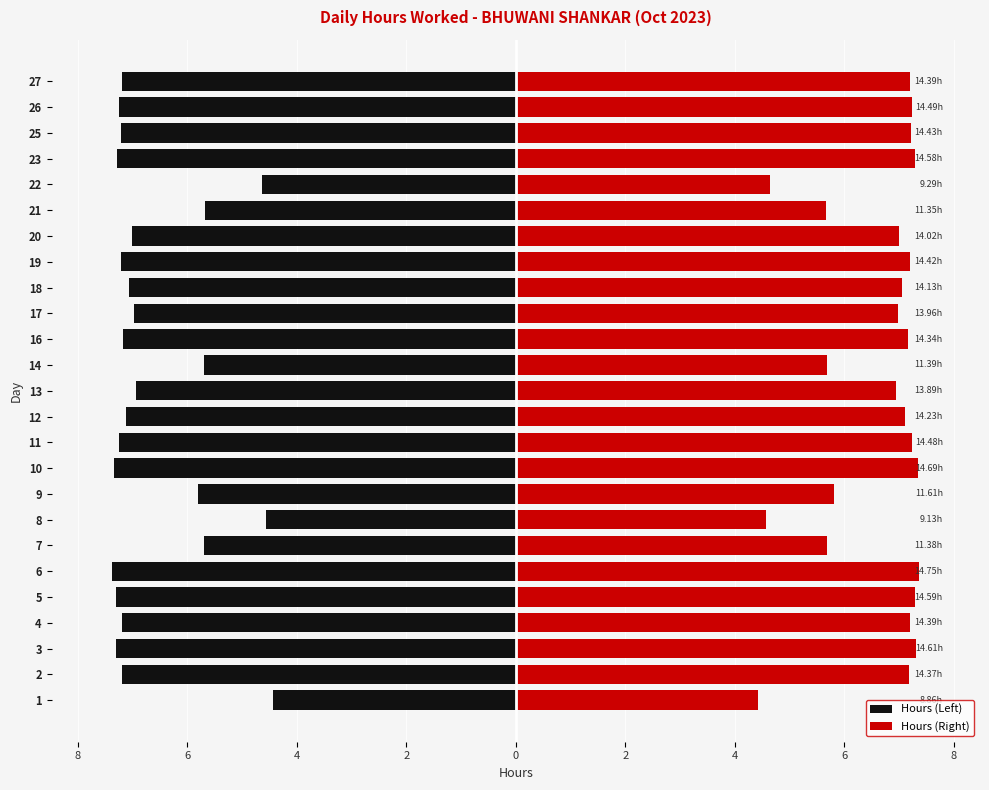

Rank the series by their average value, from lowest to highest.

Hours (Left), Hours (Right)